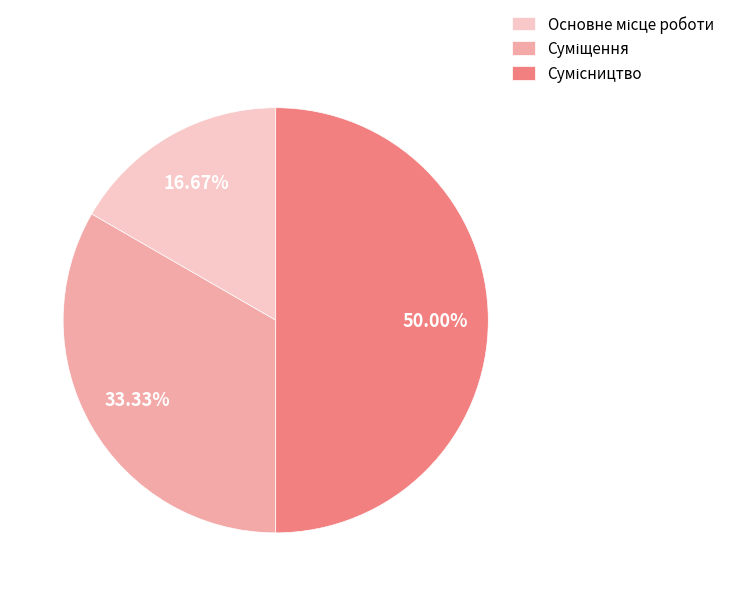

What is the smallest slice in the pie chart?

Основне місце роботи